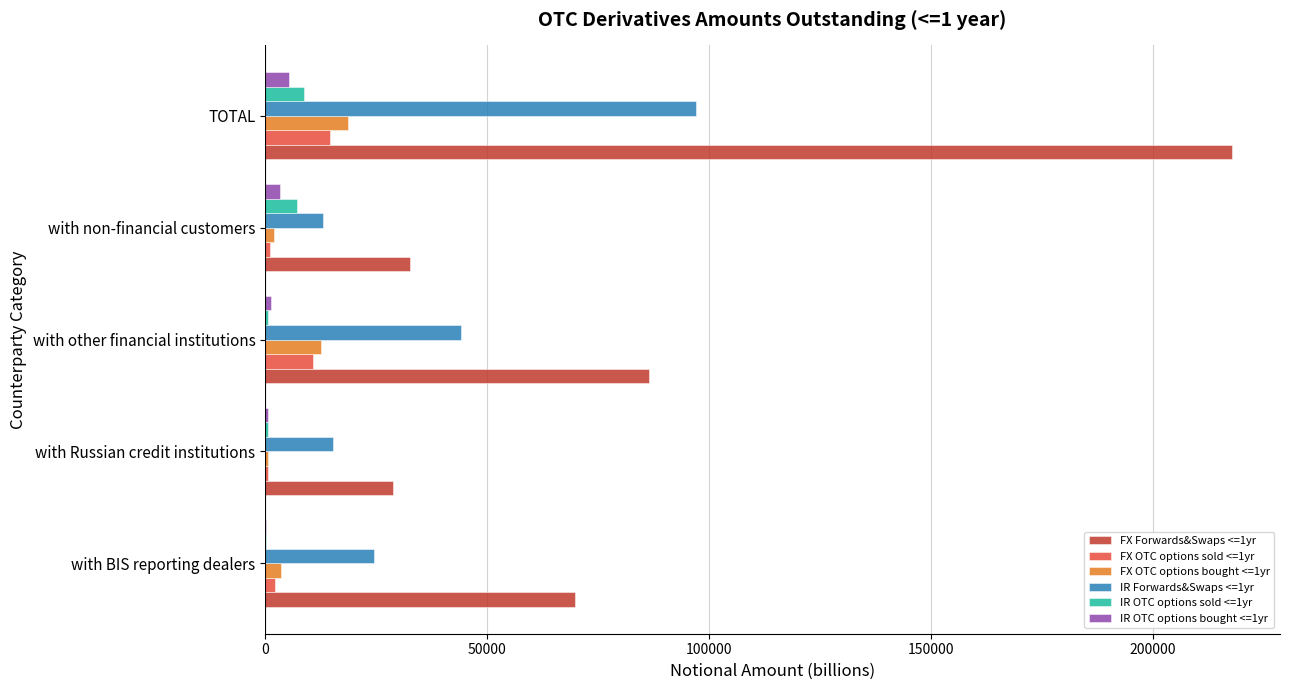

The IR OTC options sold <=1yr series shows 7191.2 at with non-financial customers. True or false?

True